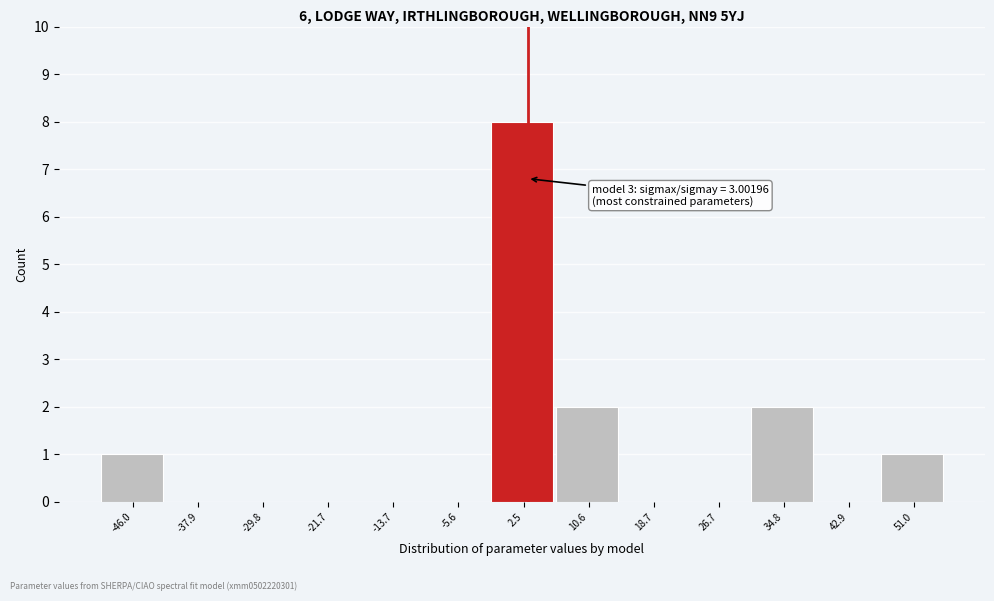

Over which range of the x-axis is the bar tallest?

-2 to 7